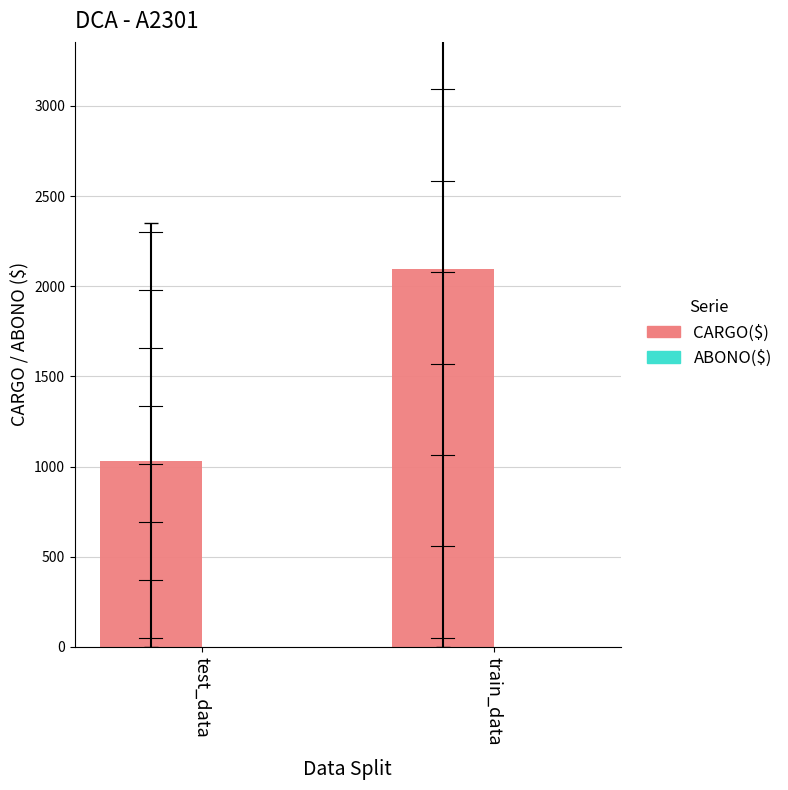

How many bars are there in total?

2